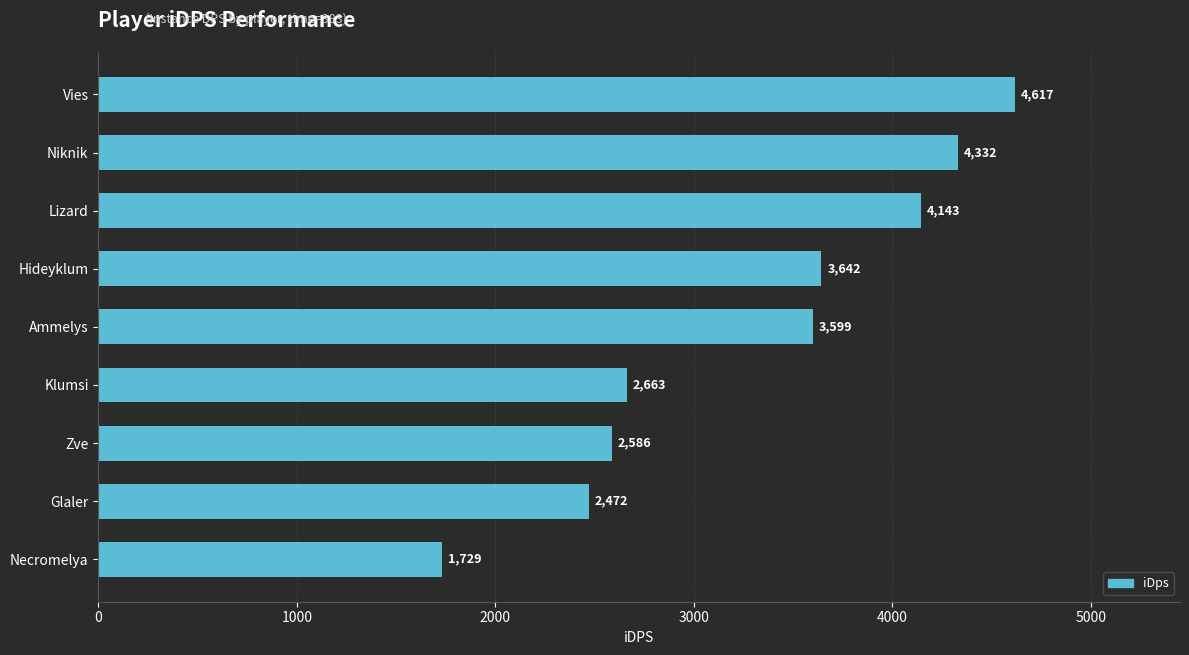

What position from the top is Vies?

1